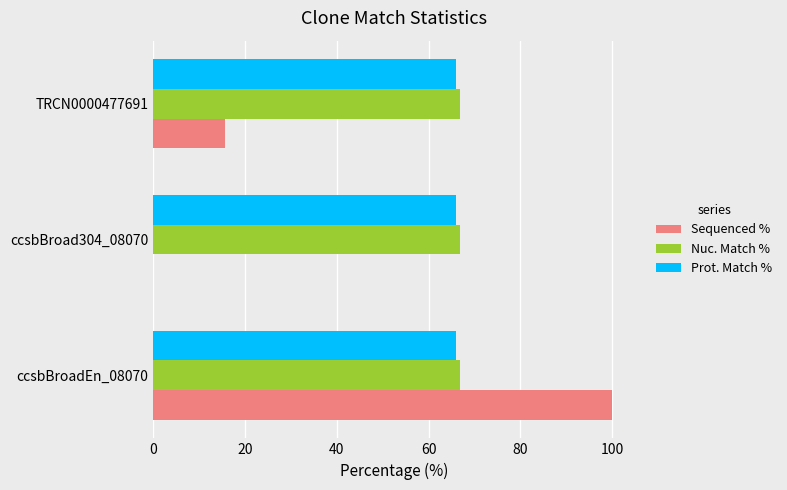

True or false: Sequenced % has a value of 50.0 at ccsbBroad304_08070.

False